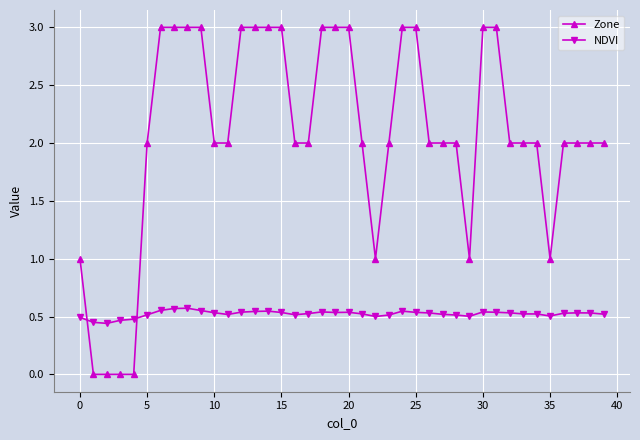

Which series ends up on top after the final intersection of NDVI and Zone?

Zone